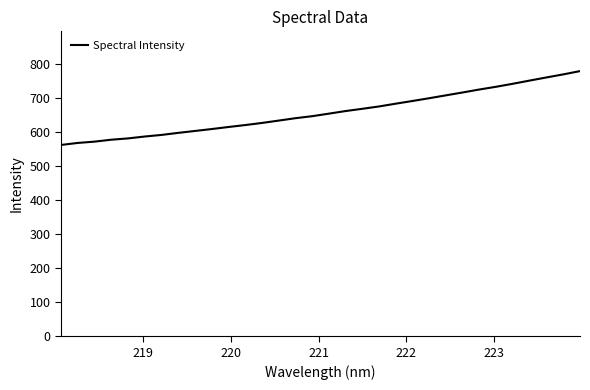

What is the greatest value displayed?

778.6